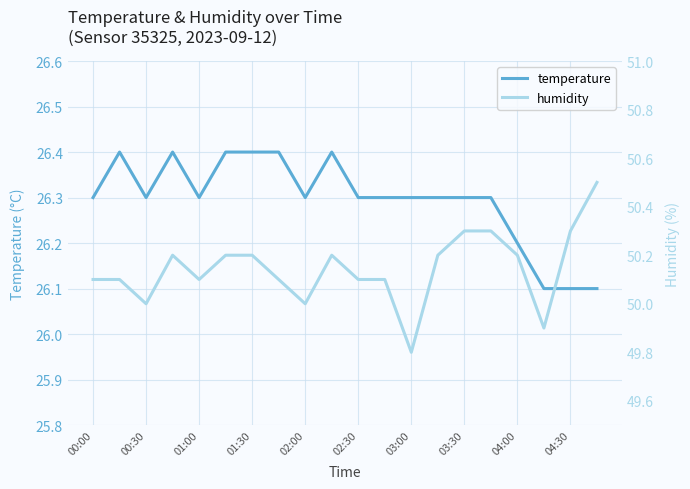

What is the maximum value for temperature?

26.4